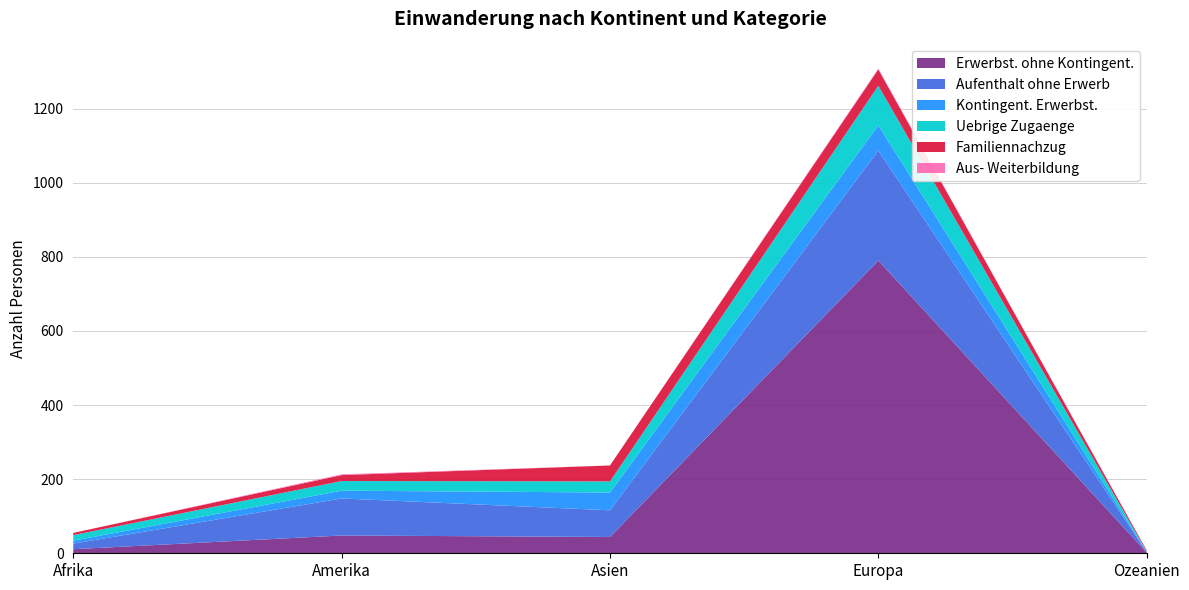

Reading left to right, transcribe all the data shown in this chart.

Erwerbst. ohne Kontingent.: 11	48	44	790	2
Aufenthalt ohne Erwerb: 15	100	72	297	1
Kontingent. Erwerbst.: 8	21	48	68	1
Uebrige Zugaenge: 15	26	30	107	1
Familiennachzug: 6	16	43	44	3
Aus- Weiterbildung: 0	2	0	2	0